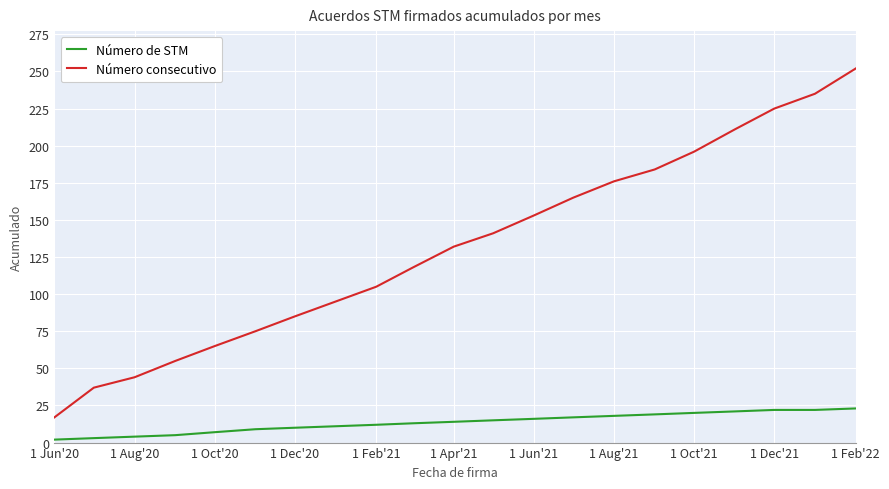

What is the smallest value displayed?

2